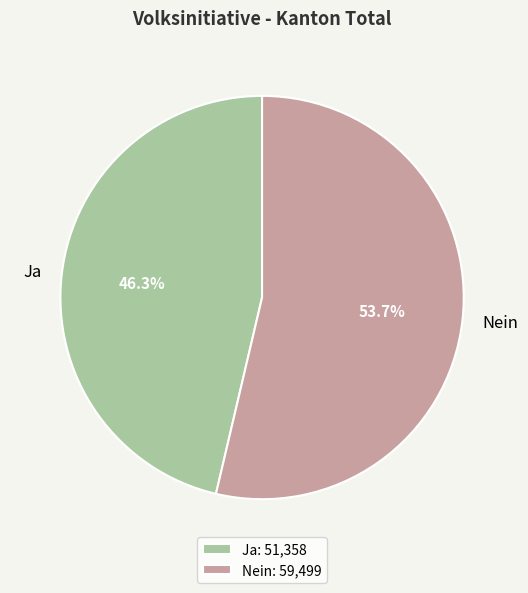

How many segments does this pie chart have?

2